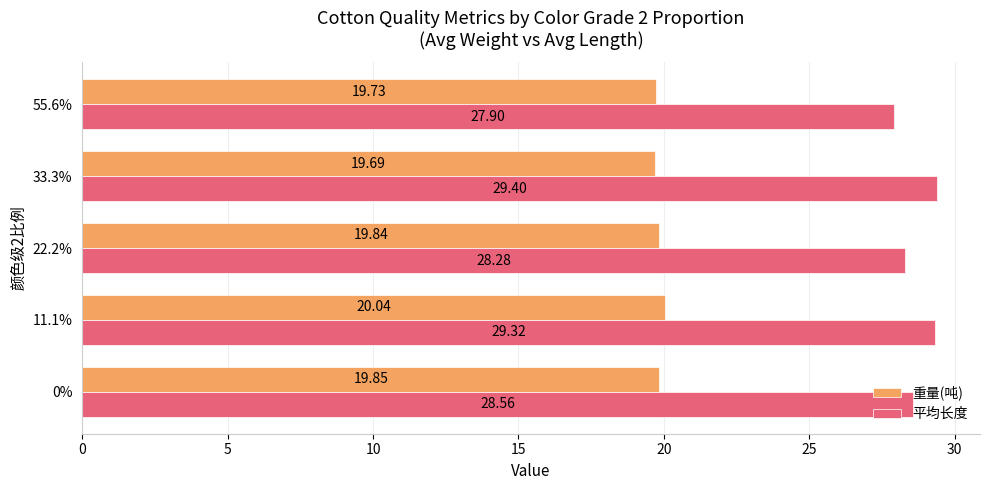

Is the value of 平均长度 at 55.6% greater than the value of 重量(吨) at 22.2%?

Yes